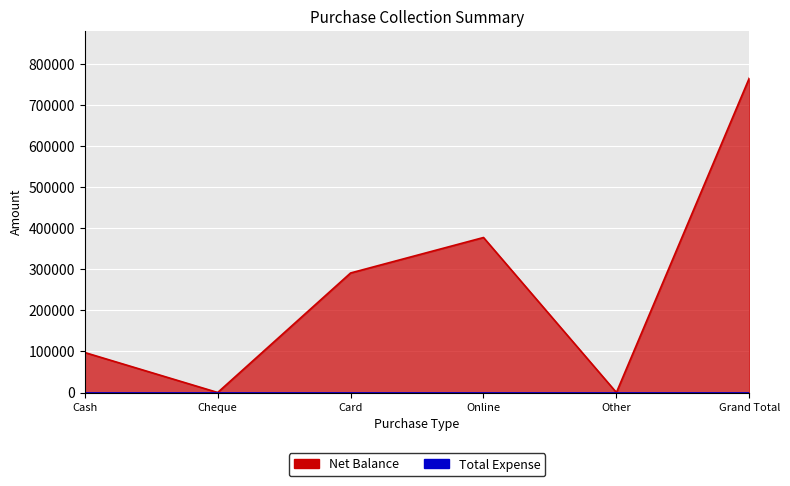

List the labels in order of value, smallest first.

Cheque, Other, Cash, Card, Online, Grand Total